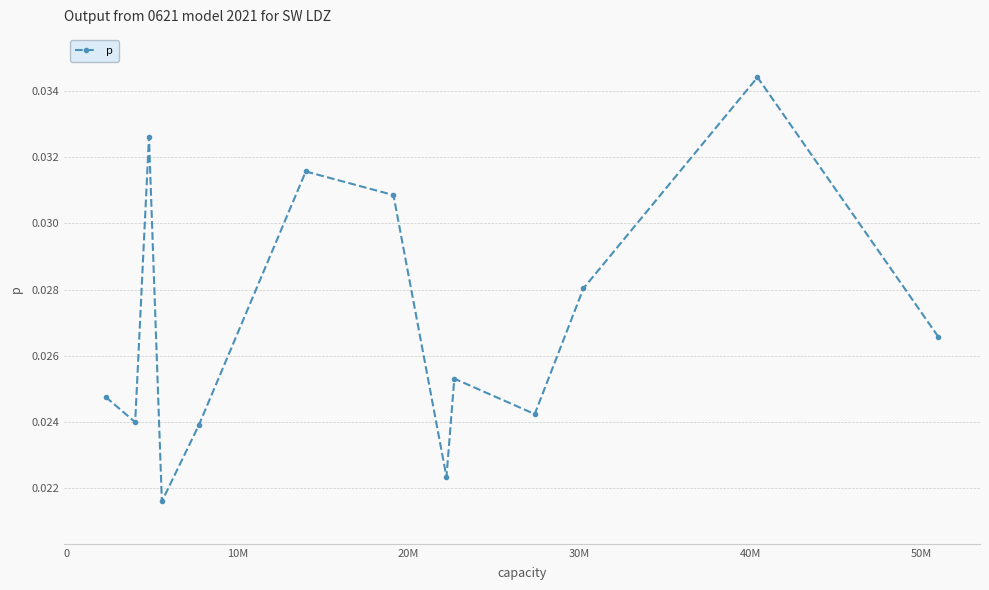

What is the sum of all values?

0.4